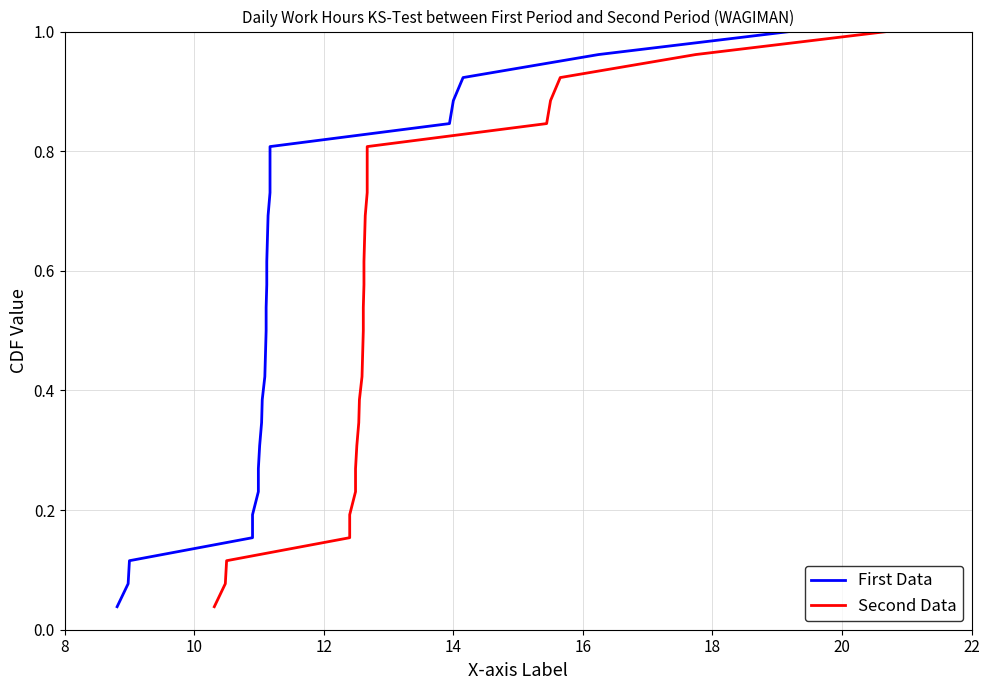

True or false: First Data and Second Data intersect in this chart.

False